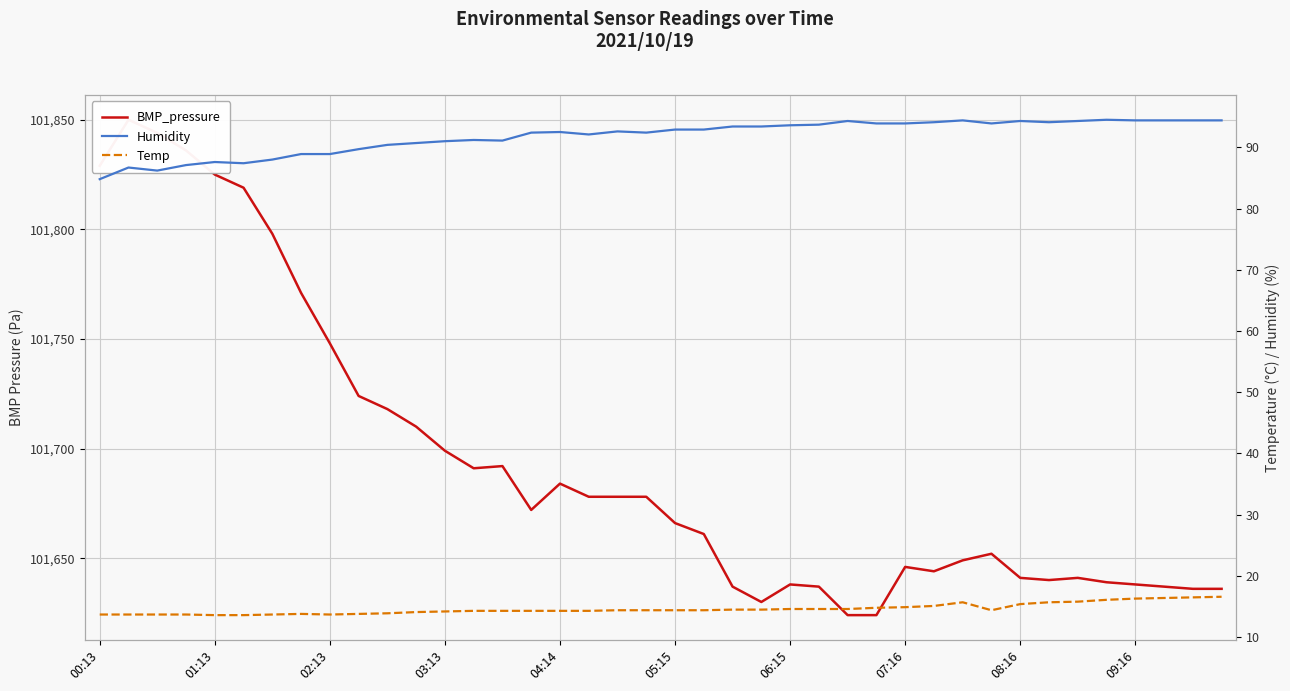

How many data points in Temp are above 14?

29